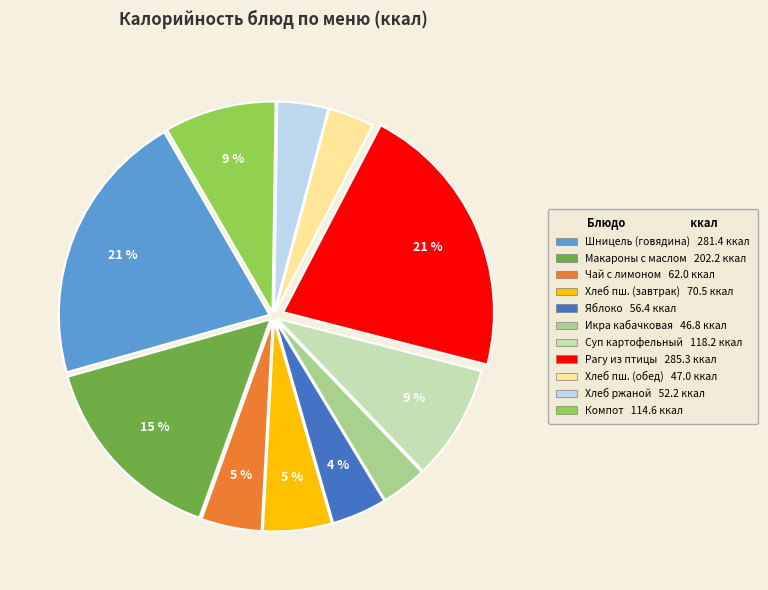

Is there any slice that represents more than half of the pie?

No